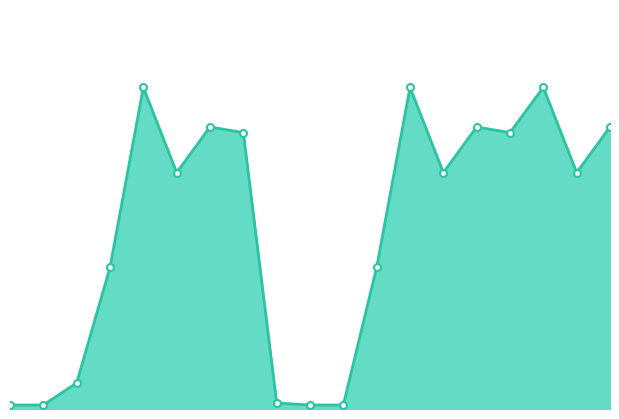

Does the chart display data point markers on the line(s)?

No